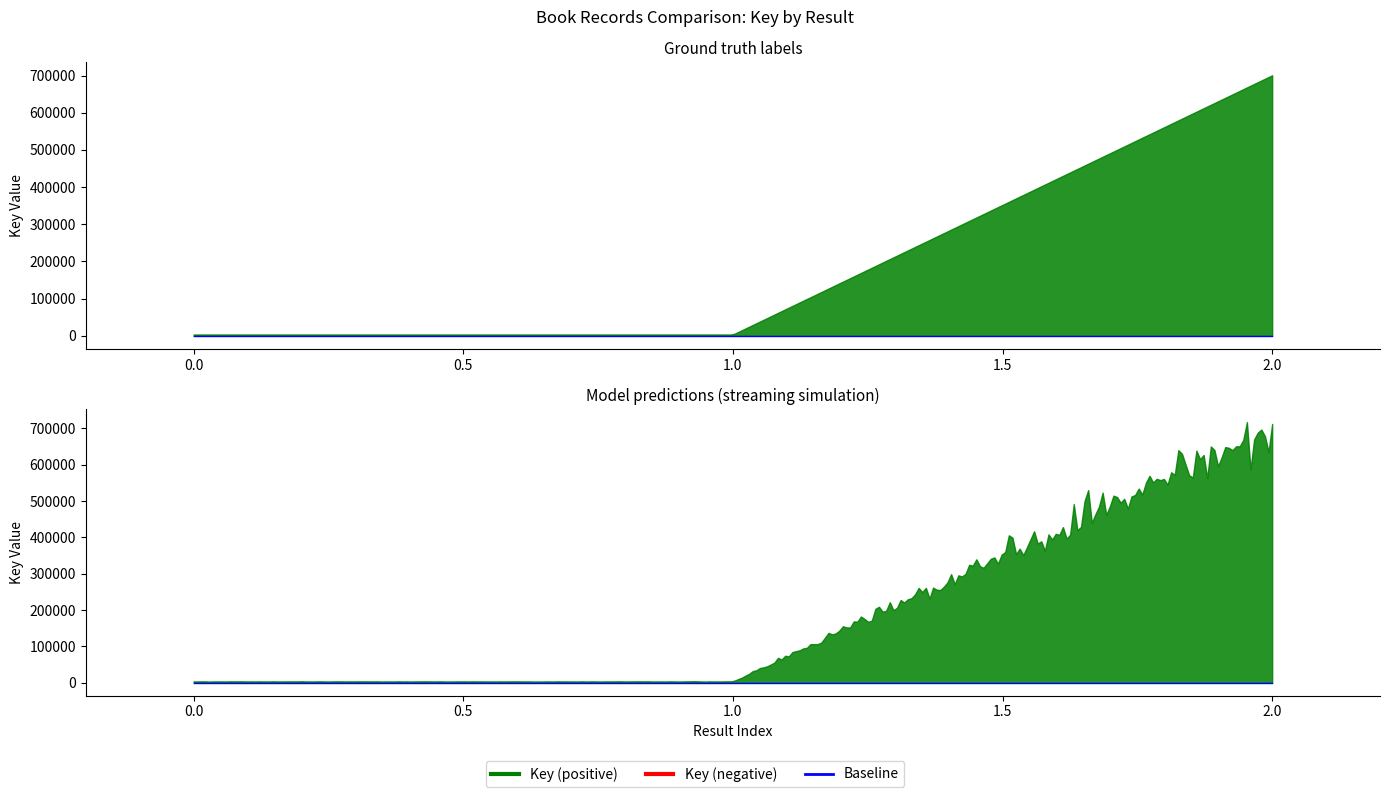

What position from the right is 1?

3